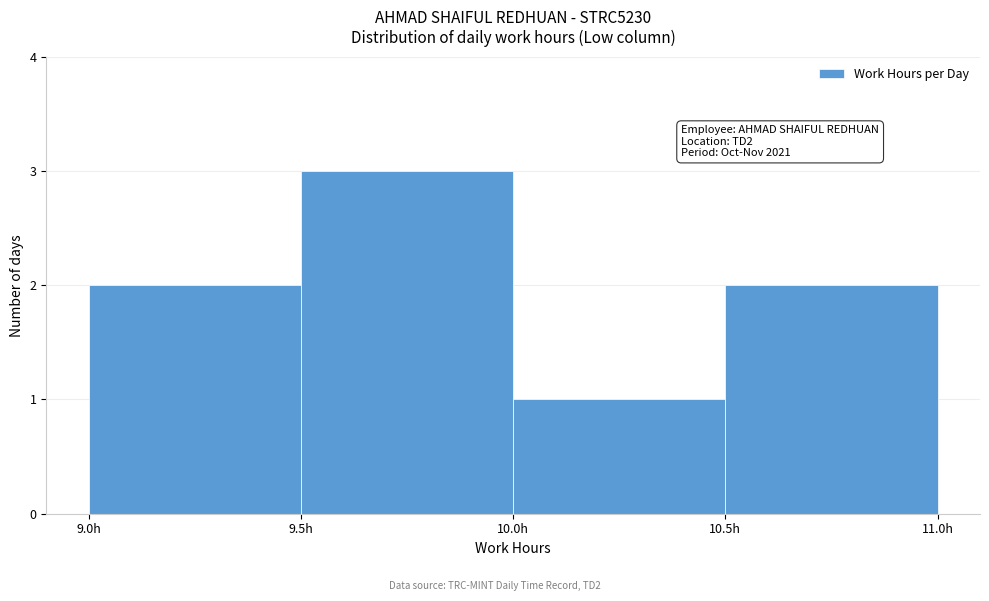

Which range on the x-axis has the tallest bar?

9.5 to 10.0